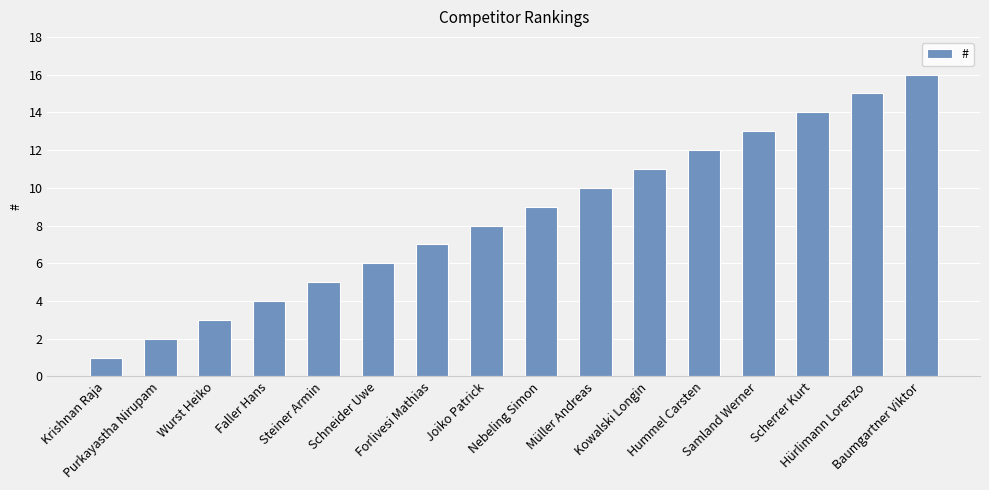

Reading right to left, list all the values displayed in this chart.

16	15	14	13	12	11	10	9	8	7	6	5	4	3	2	1